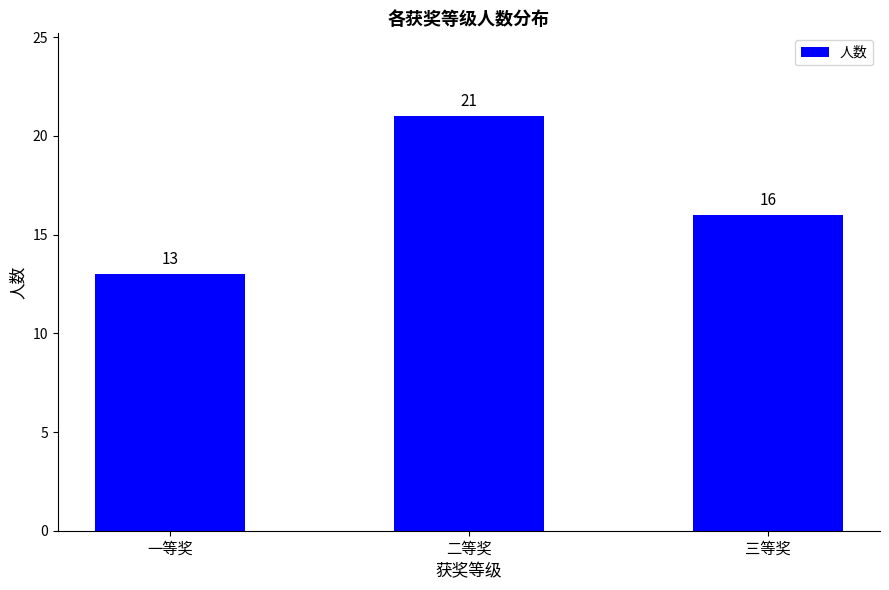

What position from the left is 三等奖?

3